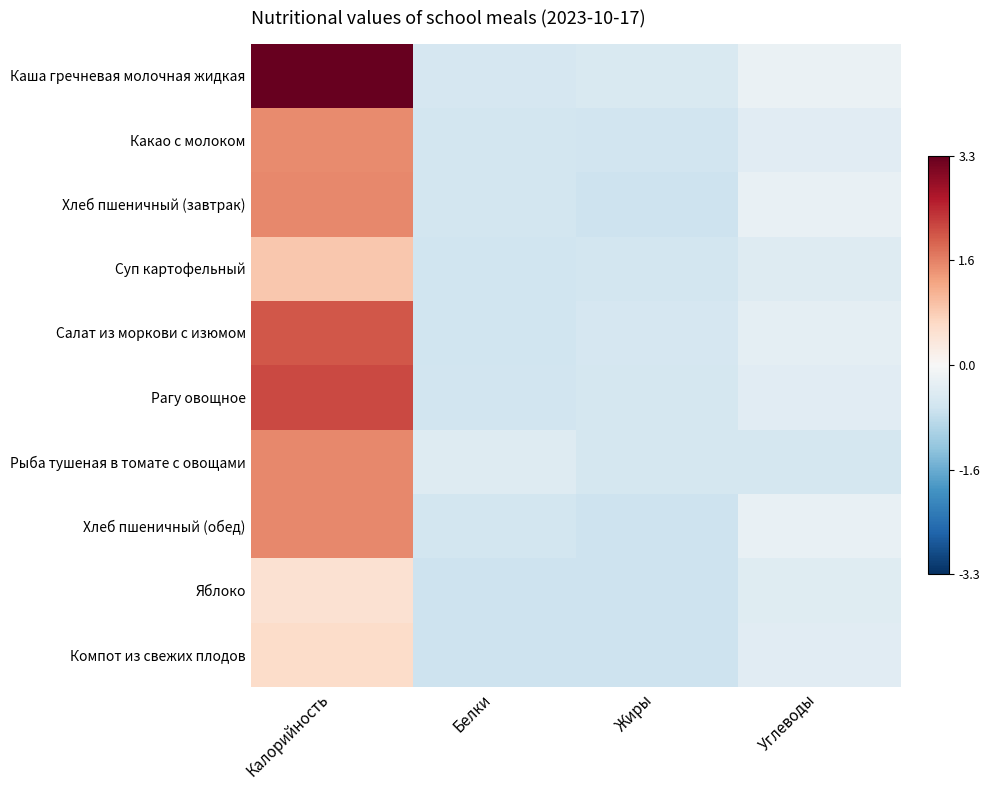

Rank the series by their maximum value, from highest to lowest.

Каша гречневая молочная жидкая, Рагу овощное, Салат из моркови с изюмом, Рыба тушеная в томате с овощами, Хлеб пшеничный (завтрак), Хлеб пшеничный (обед), Какао с молоком, Суп картофельный, Компот из свежих плодов, Яблоко